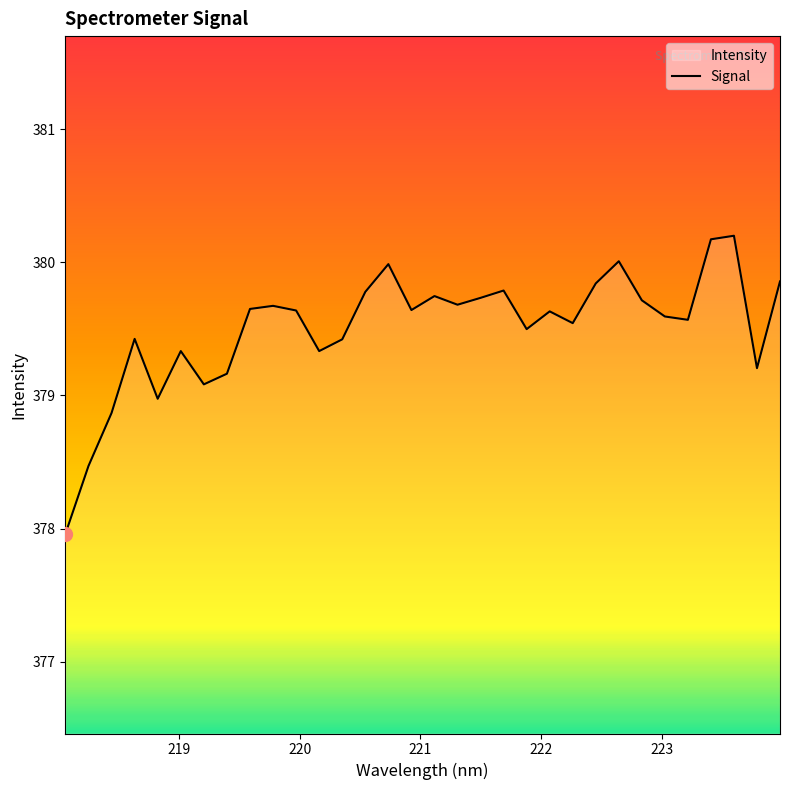

What is the greatest value displayed?

380.2